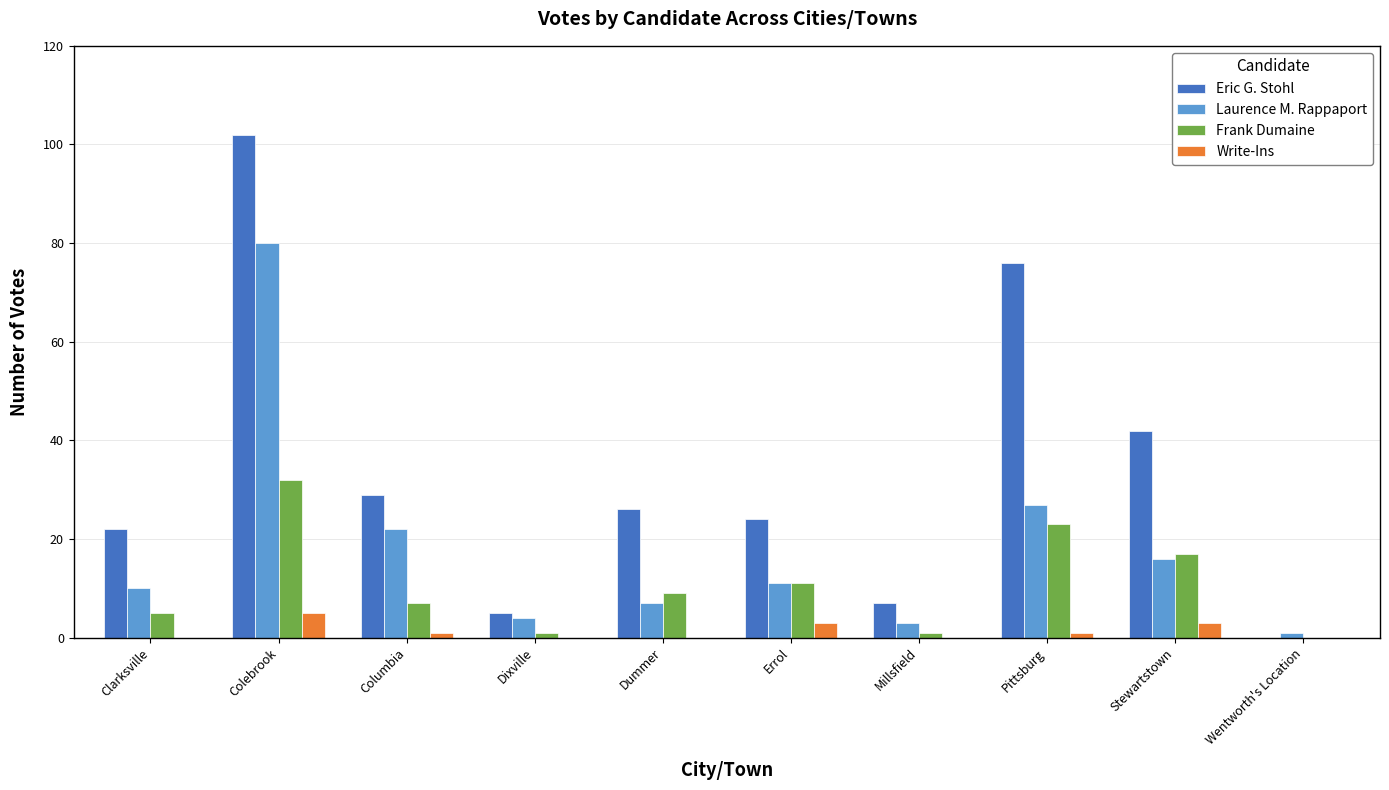

The Laurence M. Rappaport series shows 80 at Colebrook. True or false?

True